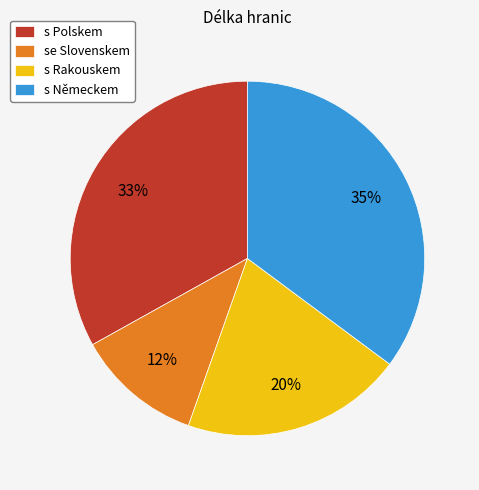

Combined, do s Německem and s Rakouskem account for over 50%?

Yes